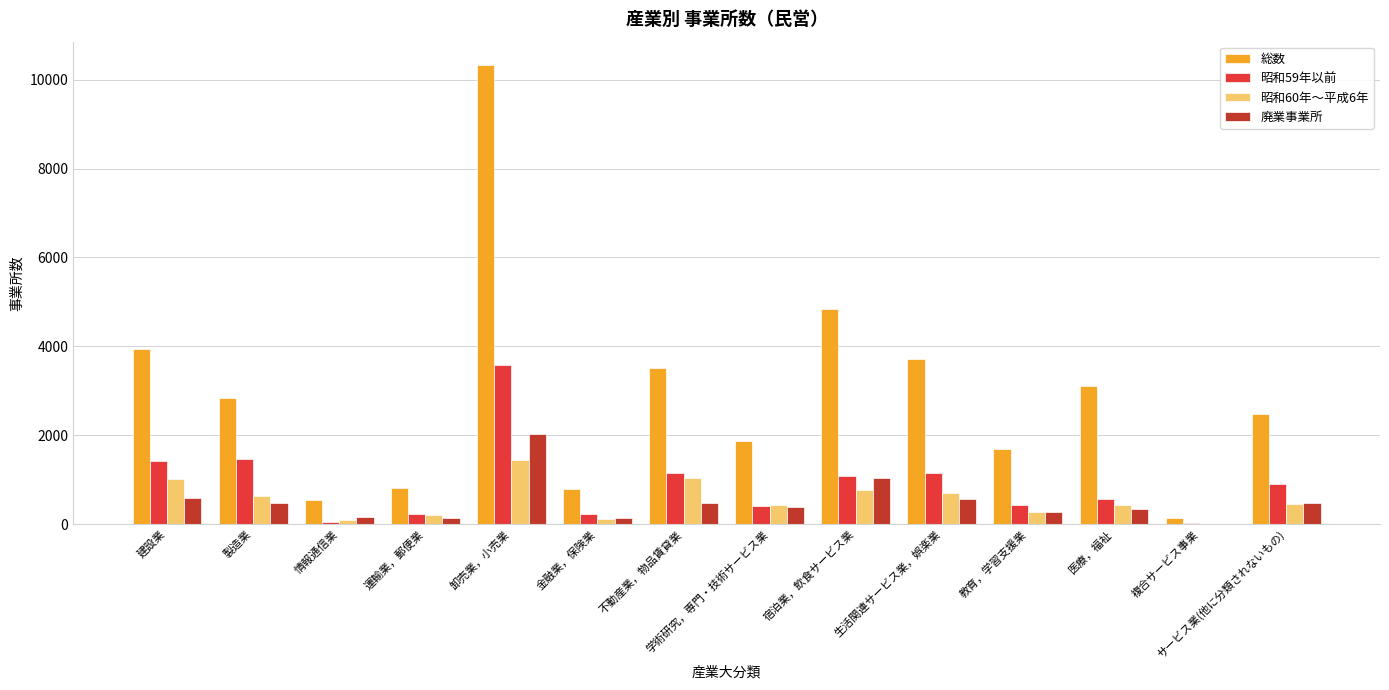

What are all the series names shown in the legend?

総数, 昭和59年以前, 昭和60年～平成6年, 廃業事業所